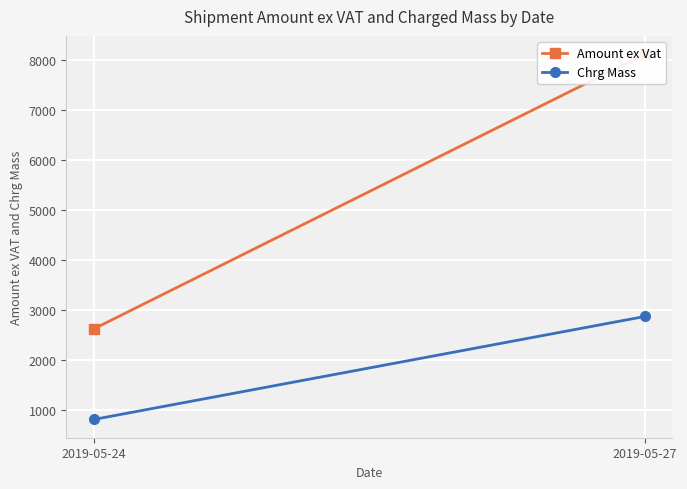

Is the value of Amount ex Vat at 2019-05-27 greater than the value of Chrg Mass at 2019-05-24?

Yes